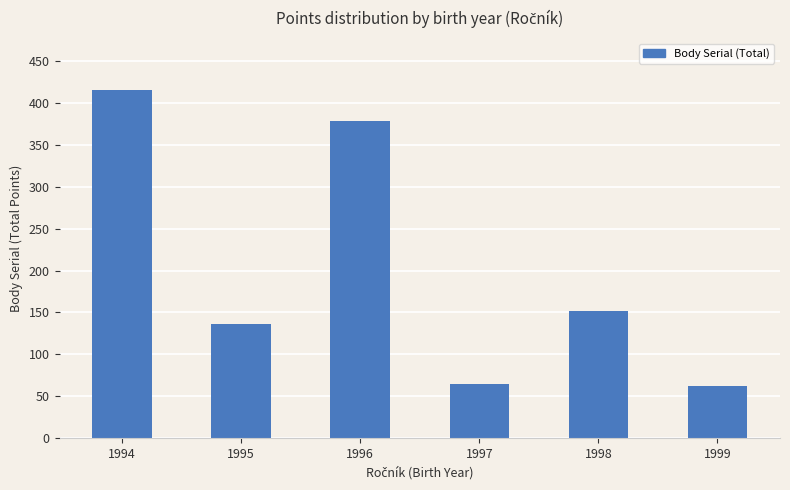

Read the value at 1999, to the nearest 10.

60